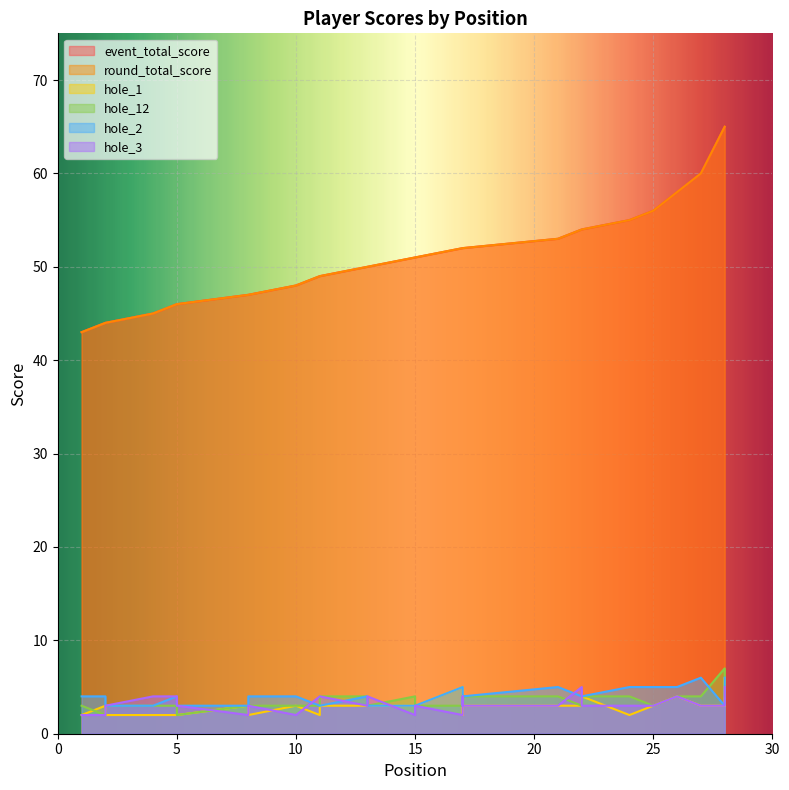

Is it true that hole_12 equals 4 at 27?

True